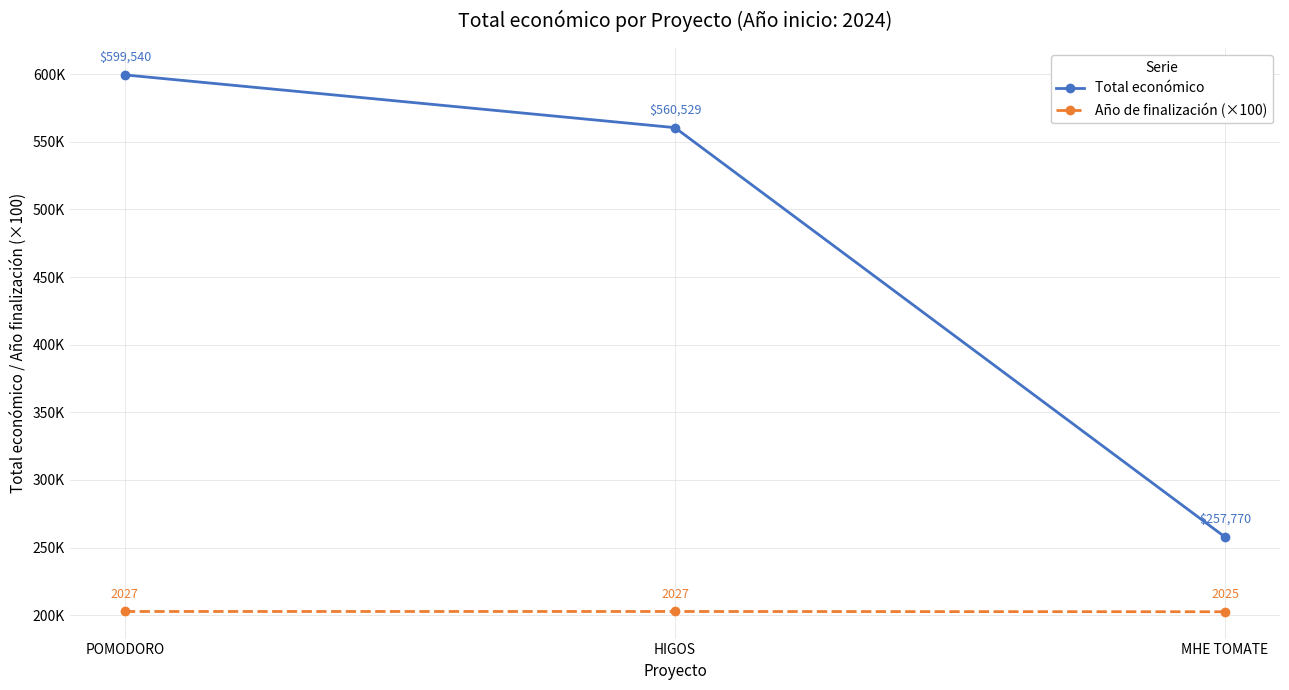

What are all the series names shown in the legend?

Total económico, Año de finalización (×100)